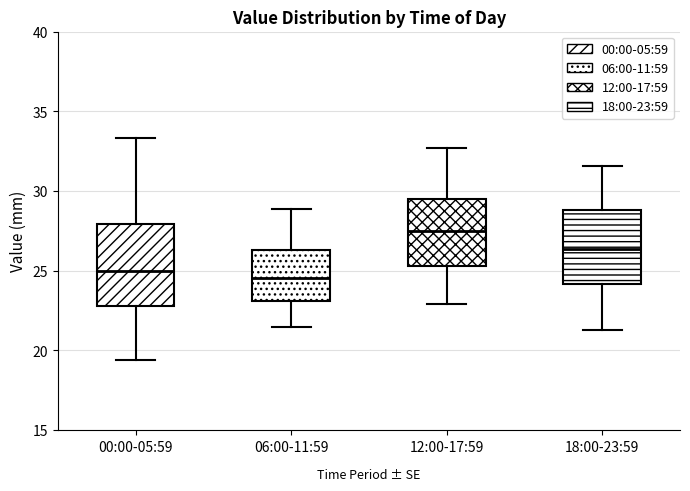

Reading left to right, transcribe this box plot: for each box, give where its median line is, the range the box spans, and where its two whiskers end, as read against the y-axis. The values are not printed on the chart, so give them approximately, as read against the axis.

00:00-05:59: median 25.0, box 23.0 to 28.0, whiskers 19.5 to 33.5
06:00-11:59: median 24.5, box 23.0 to 26.5, whiskers 21.5 to 29.0
12:00-17:59: median 27.5, box 25.5 to 29.5, whiskers 23.0 to 32.5
18:00-23:59: median 26.5, box 24.0 to 29.0, whiskers 21.5 to 31.5